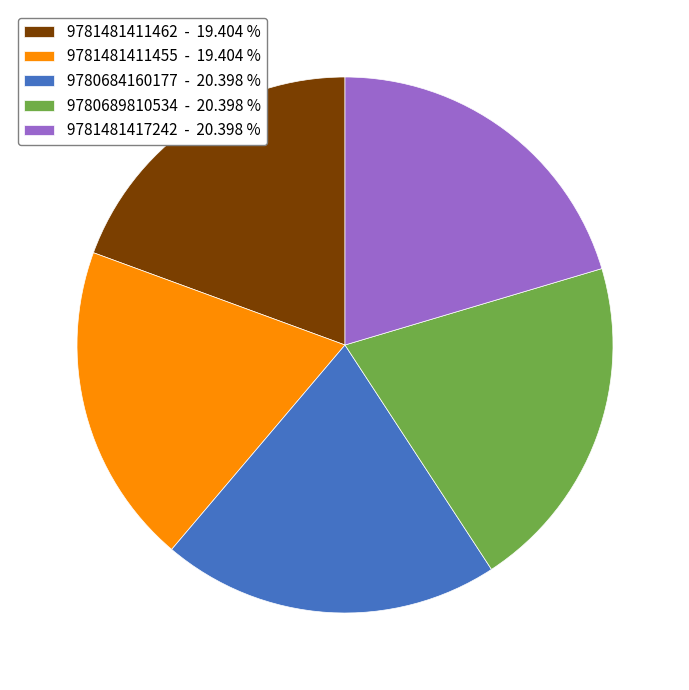

Is the sum of 9780684160177 - 20.398 % and 9780689810534 - 20.398 % greater than half?

No